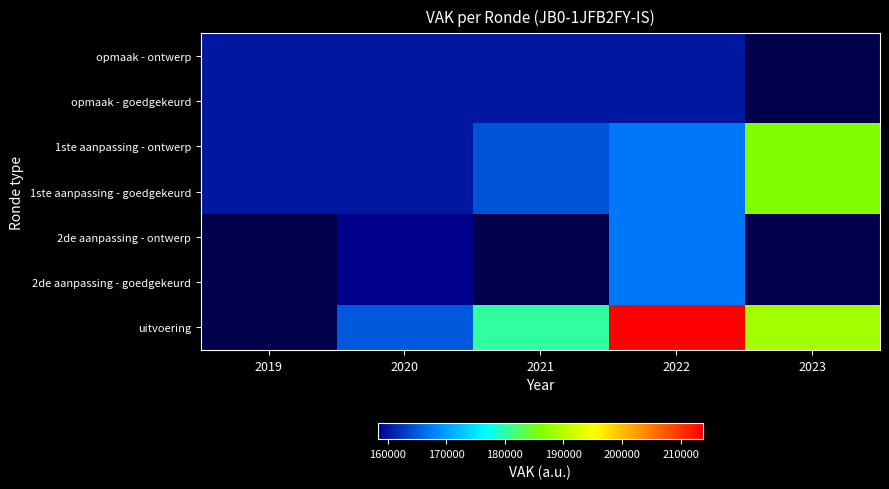

At which category is the sum across all series the highest?

2022